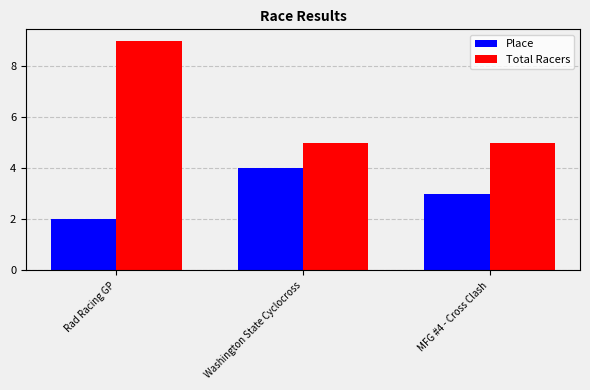

Is it true that Total Racers equals 9 at Rad Racing GP?

True